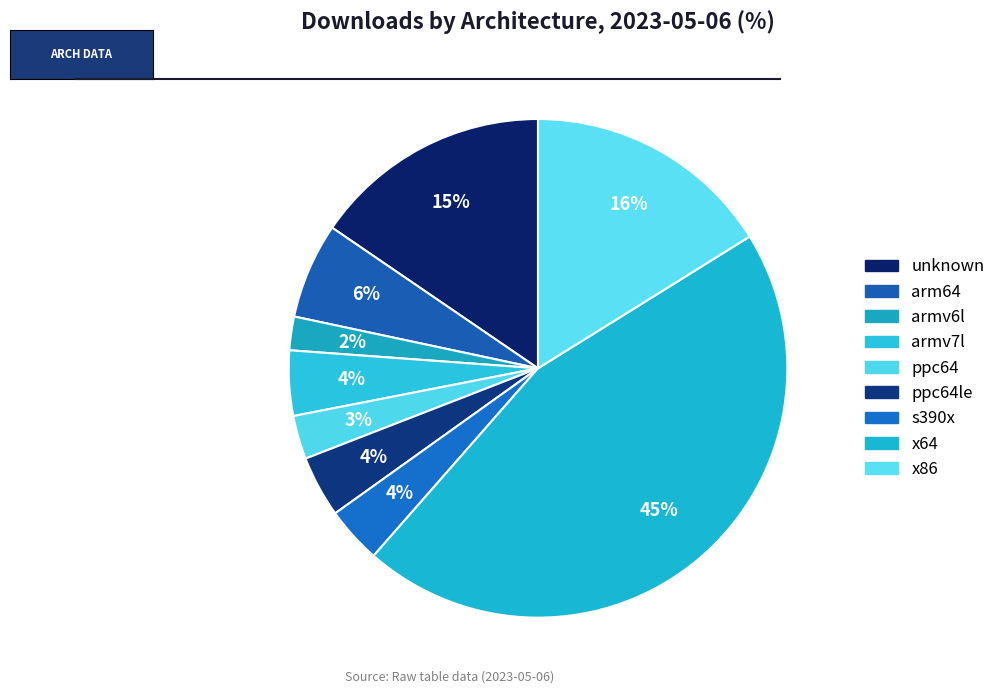

Does any single category account for the majority?

No